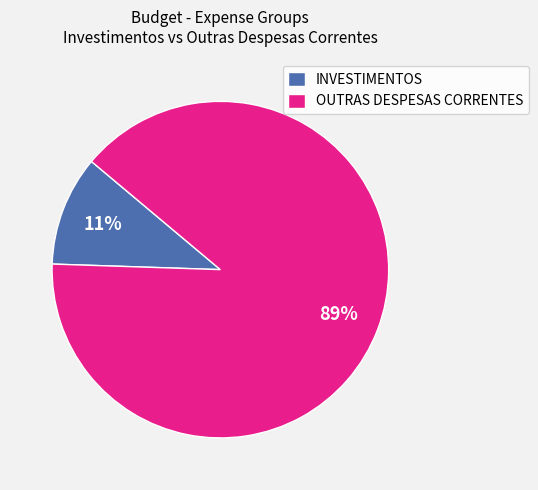

To the nearest percent, what percentage of the pie is INVESTIMENTOS?

11%